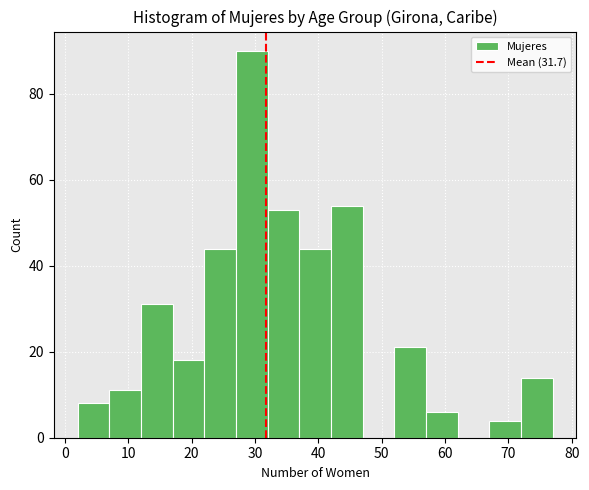

Reading left to right, list every bar in this chart as the range it spans on the x-axis followed by its height. The values are not printed on the chart, so give them approximately, as read against the axis.

2 to 7: 8
7 to 12: 12
12 to 17: 32
17 to 22: 18
22 to 27: 44
27 to 32: 90
32 to 37: 54
37 to 42: 44
42 to 47: 54
47 to 52: 0
52 to 57: 22
57 to 62: 6
62 to 67: 0
67 to 72: 4
72 to 77: 14